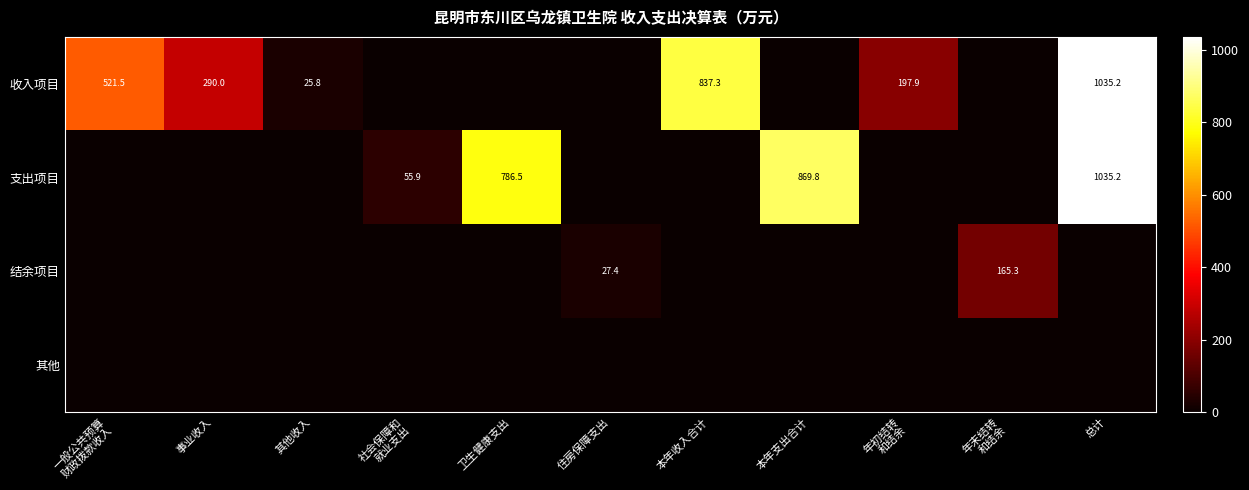

Is the value of 收入项目 at 年初结转 和结余 greater than the value of 结余项目 at 本年收入合计?

Yes